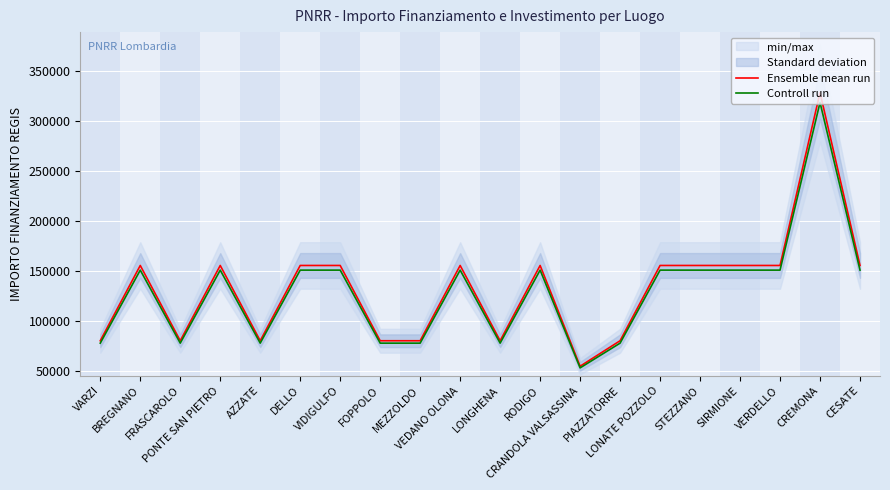

Does the chart display data point markers on the line(s)?

No